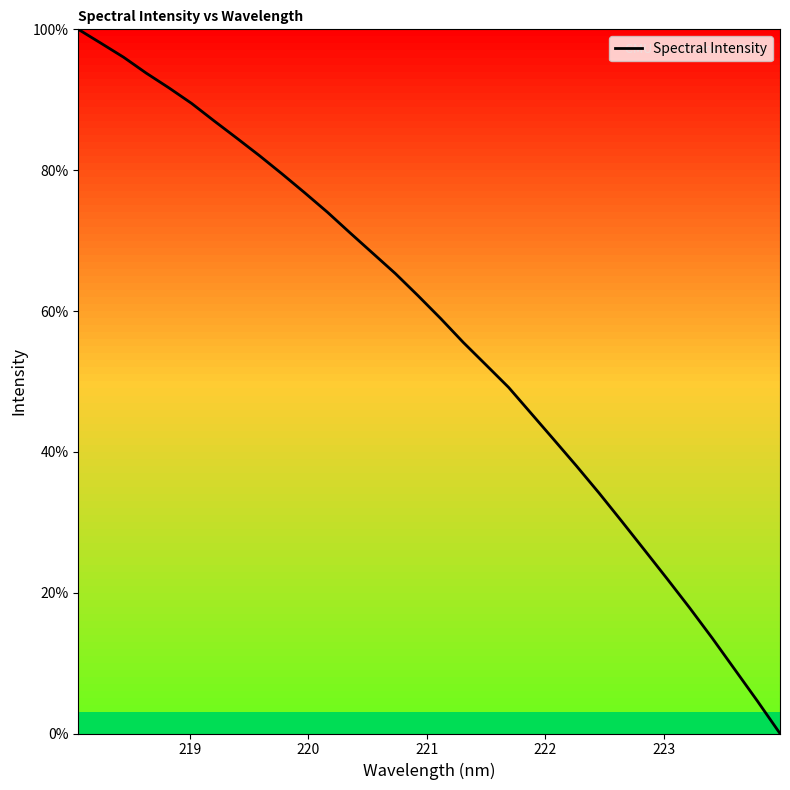

What is the difference between the maximum and minimum values?

100.0